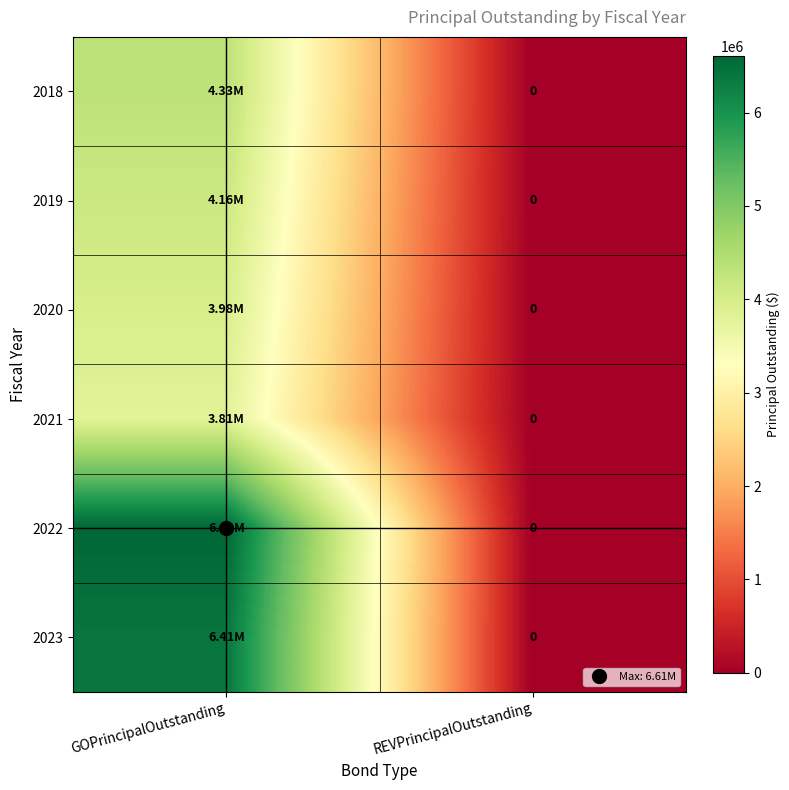

List the series in order of their peak value, lowest first.

2021, 2020, 2019, 2018, 2023, 2022